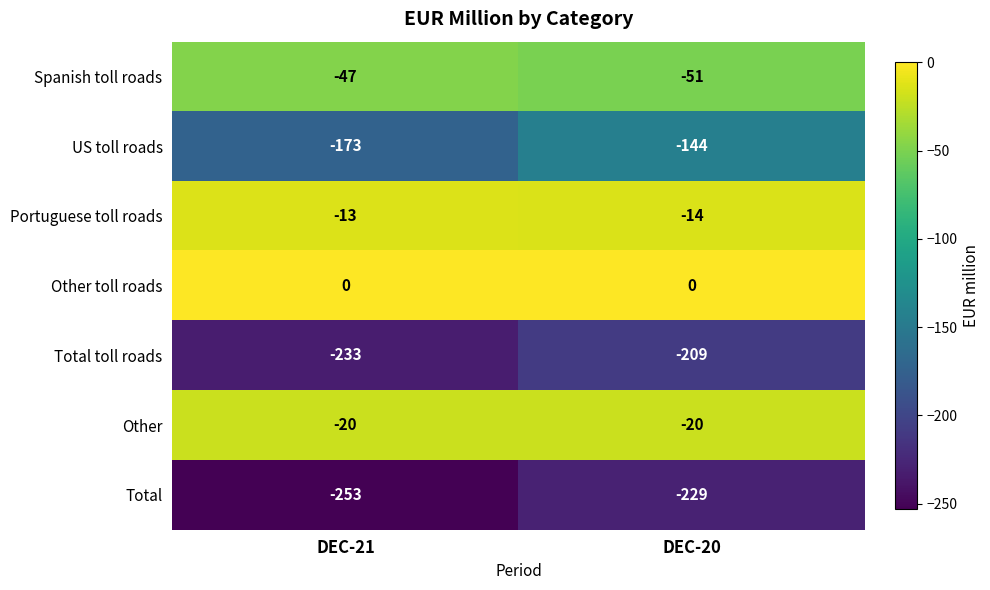

How many data points does each series have?

2